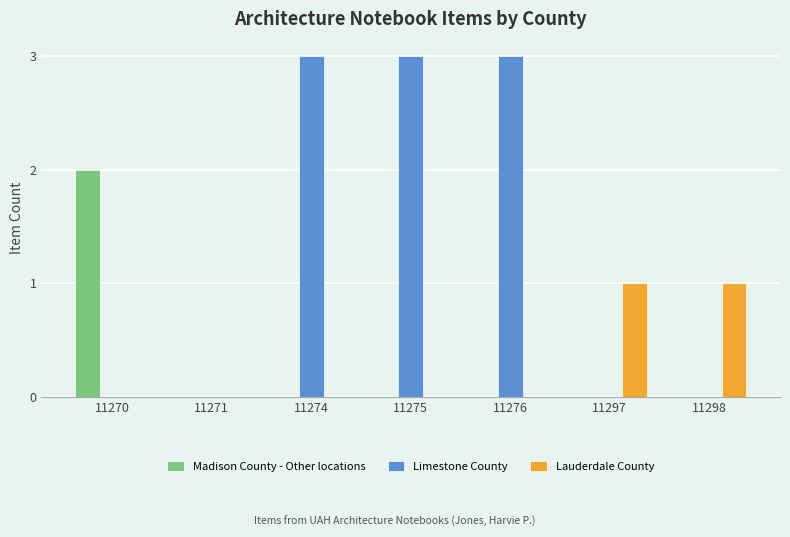

How many groups of bars are there?

7